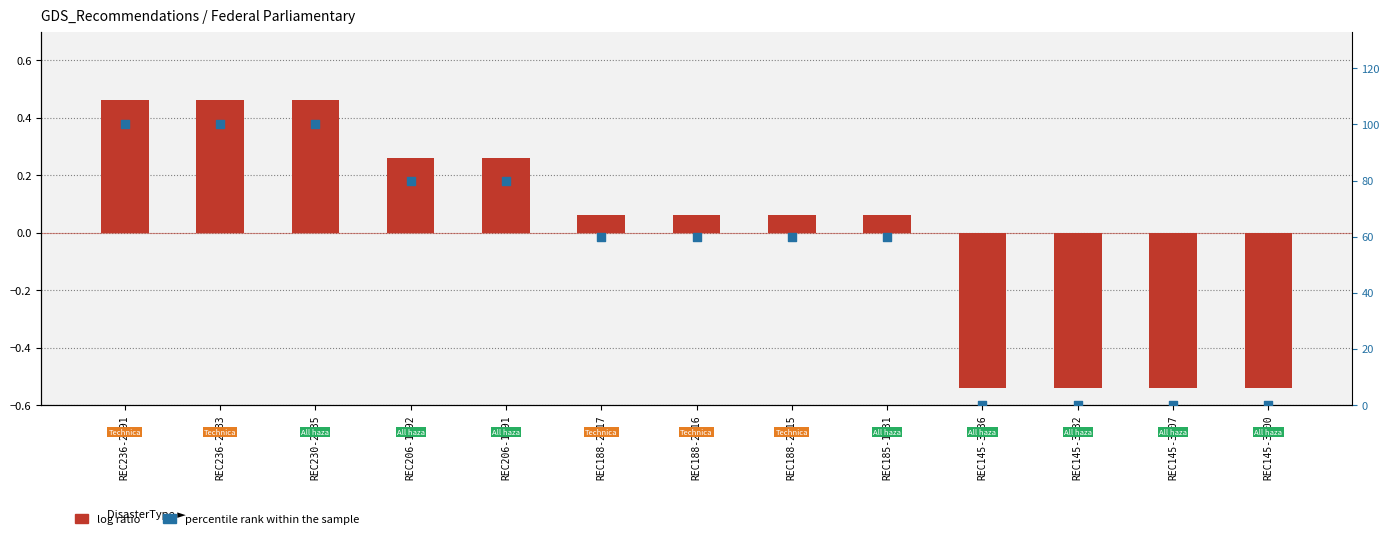

At how many categories does at least one series exceed 2?

9